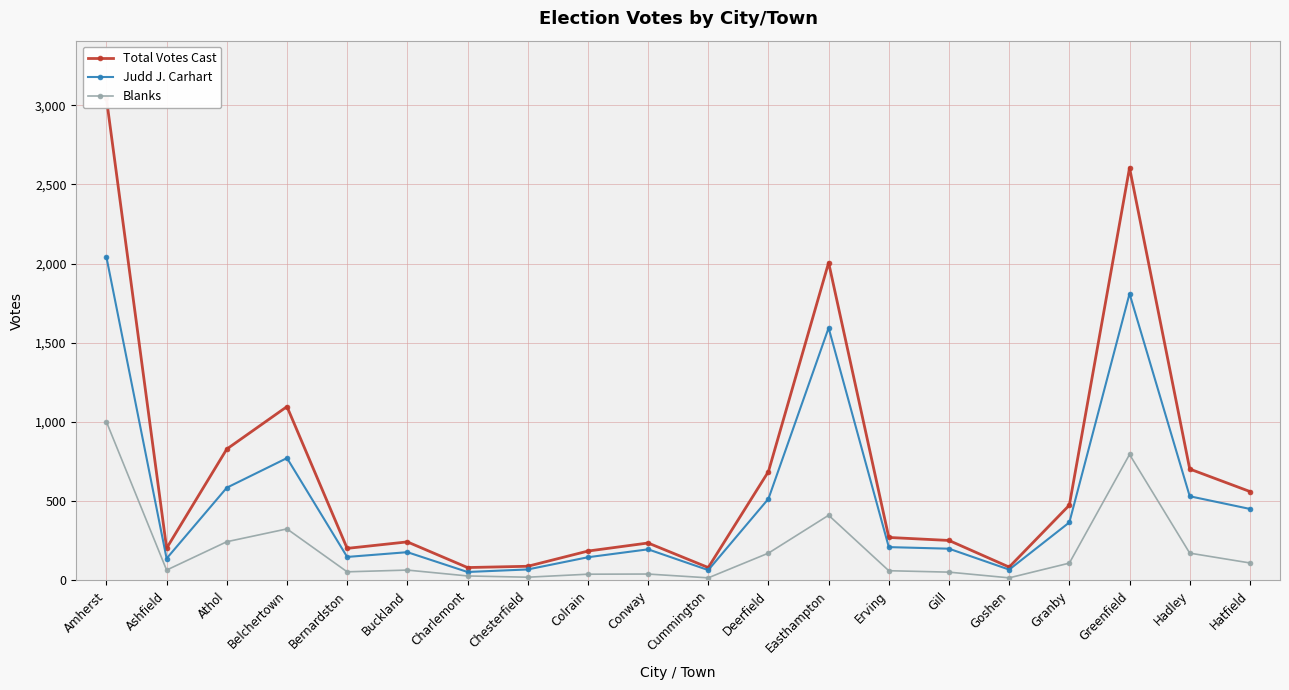

Reading left to right, what are all the values shown in this chart?

Total Votes Cast: Amherst=3042	Ashfield=203	Athol=829	Belchertown=1097	Bernardston=202	Buckland=243	Charlemont=81	Chesterfield=89	Colrain=185	Conway=236	Cummington=81	Deerfield=687	Easthampton=2006	Erving=271	Gill=252	Goshen=84	Granby=475	Greenfield=2605	Hadley=703	Hatfield=561
Judd J. Carhart: Amherst=2041	Ashfield=138	Athol=585	Belchertown=772	Bernardston=148	Buckland=178	Charlemont=53	Chesterfield=69	Colrain=146	Conway=196	Cummington=65	Deerfield=515	Easthampton=1594	Erving=210	Gill=200	Goshen=68	Granby=366	Greenfield=1810	Hadley=531	Hatfield=451
Blanks: Amherst=1001	Ashfield=65	Athol=244	Belchertown=325	Bernardston=54	Buckland=65	Charlemont=28	Chesterfield=20	Colrain=39	Conway=40	Cummington=16	Deerfield=172	Easthampton=411	Erving=61	Gill=52	Goshen=16	Granby=109	Greenfield=795	Hadley=172	Hatfield=110